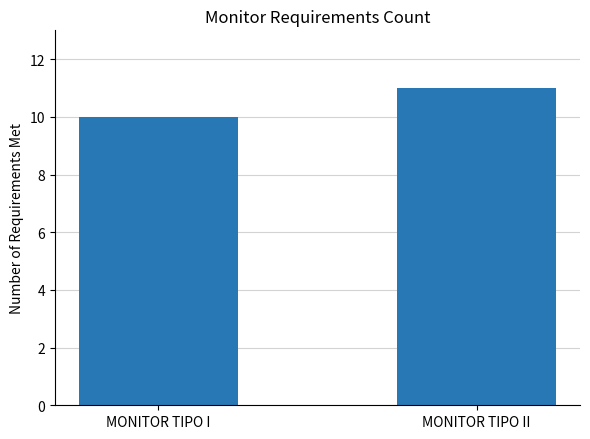

Where is MONITOR TIPO I nearest to the value 0?

Item 10